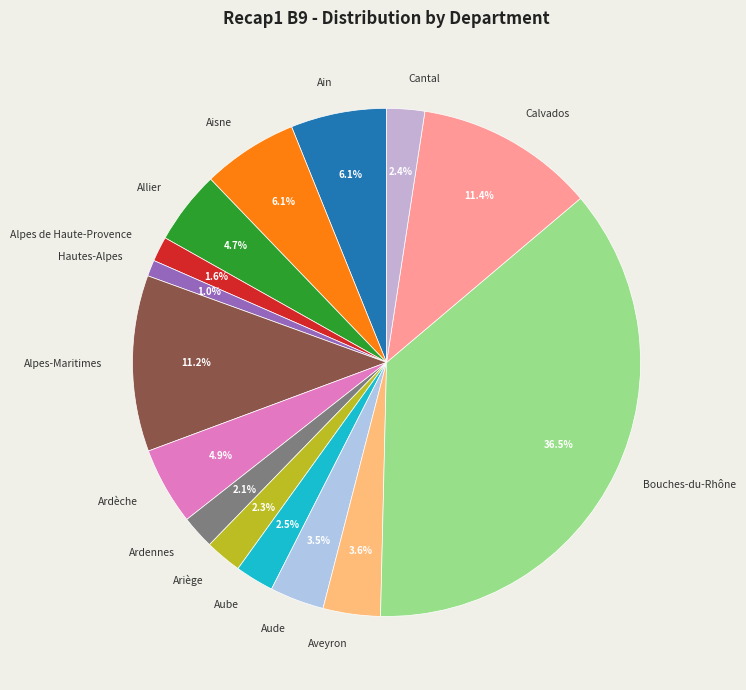

Does any single category account for the majority?

No